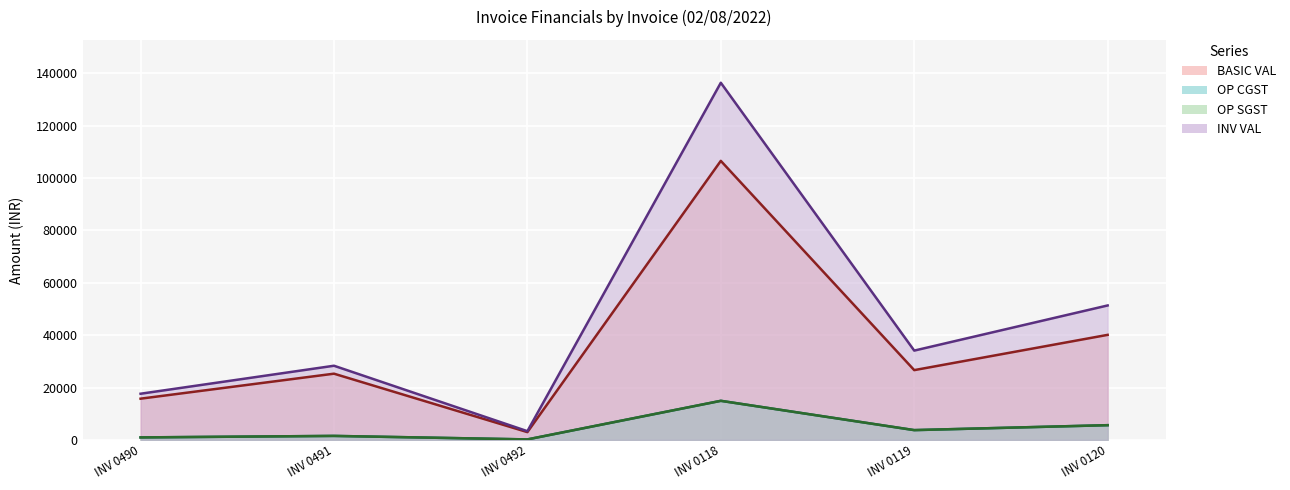

What is the difference between the highest and lowest values at INV 0118?

121487.5